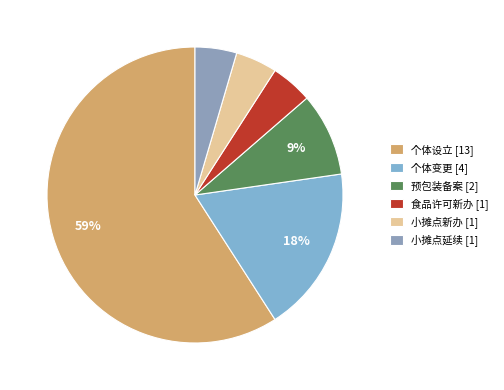

True or false: 预包装备案 accounts for 9% of the total.

True